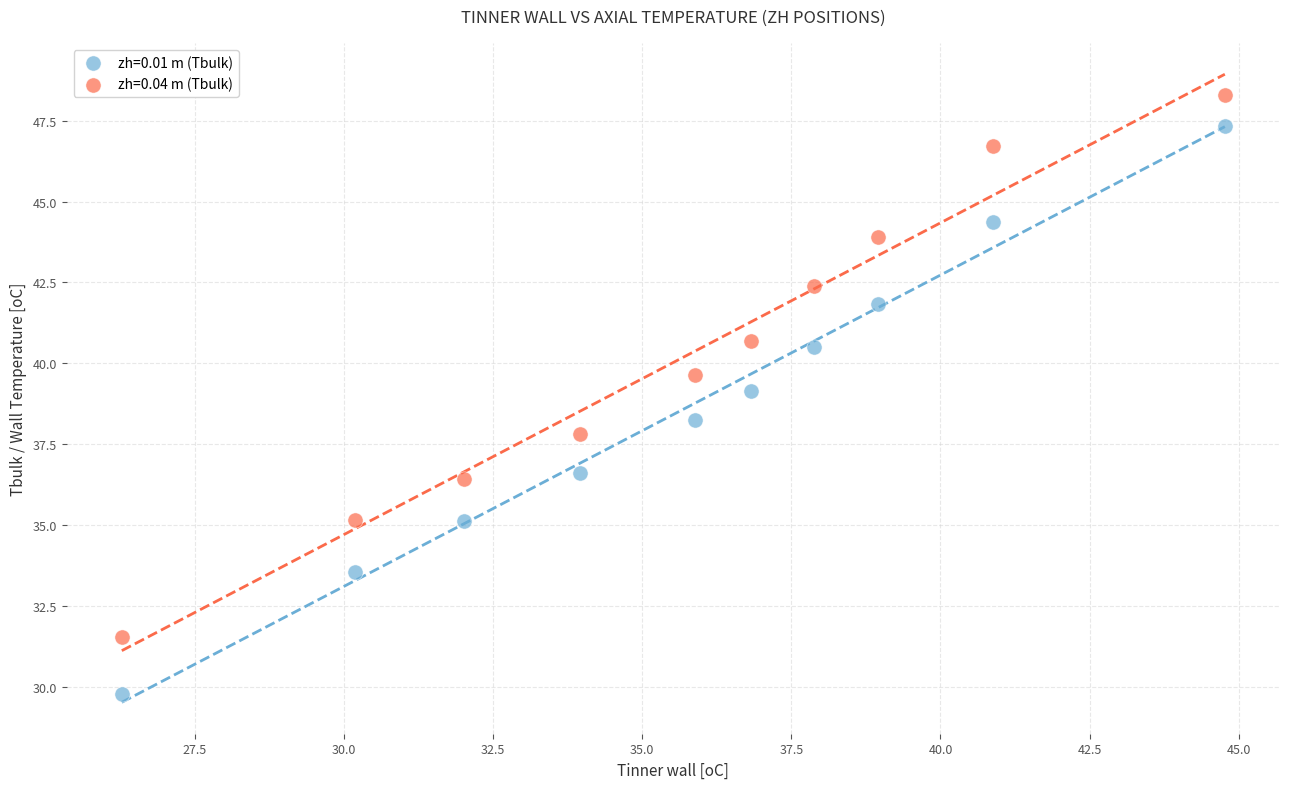

Across all data points, what is the range of Y values (max minus min)?

18.5